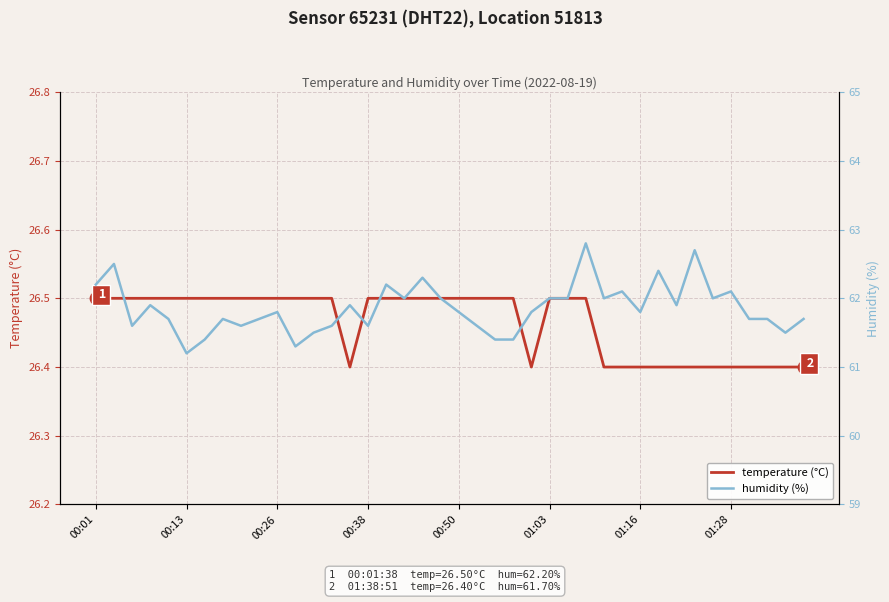

Which series has the largest total across all categories?

humidity